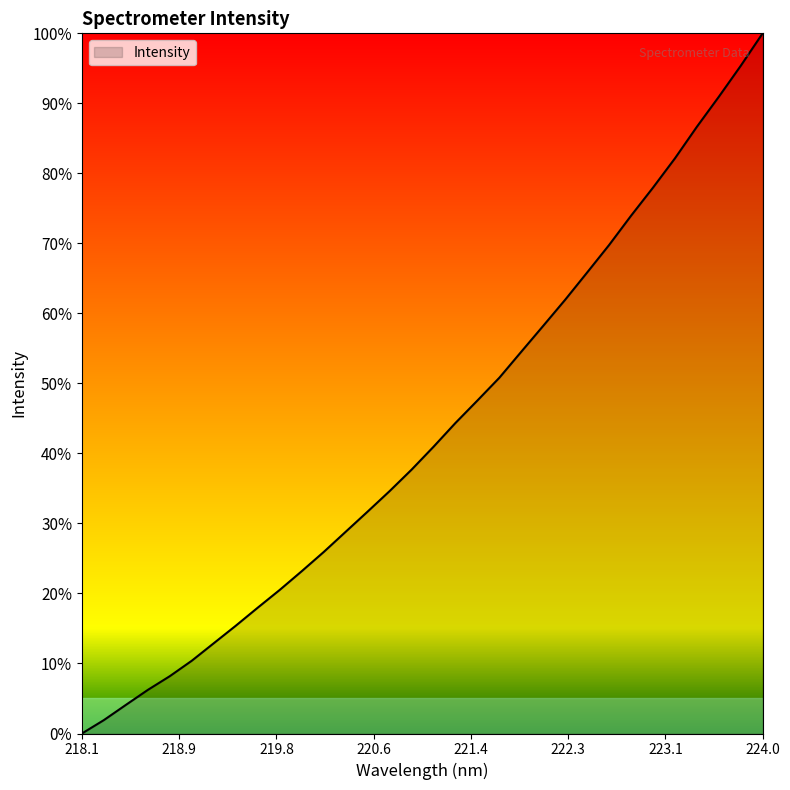

What is the greatest value displayed?

100.0